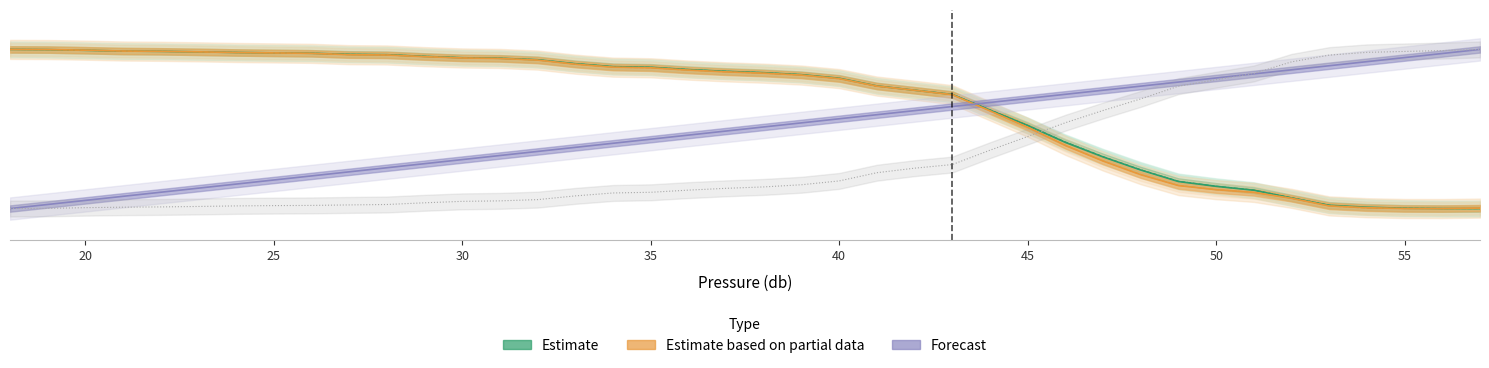

Which series has the largest range (max minus min)?

Temperature (Estimate)